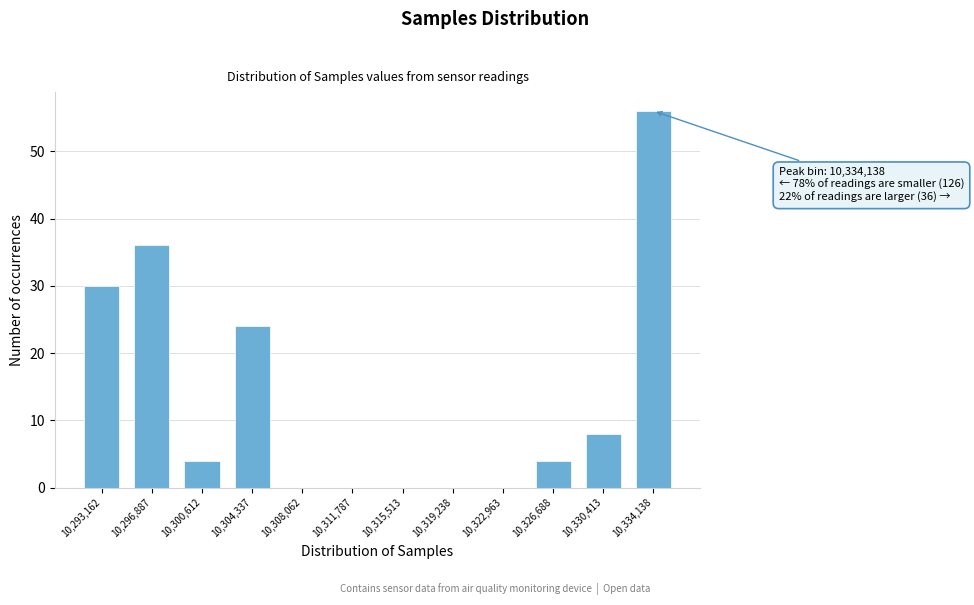

Reading left to right, list all the values displayed in this chart.

10,293,162=30	10,296,887=36	10,300,612=4	10,304,337=24	10,308,062=0	10,311,787=0	10,315,513=0	10,319,238=0	10,322,963=0	10,326,688=4	10,330,413=8	10,334,138=56